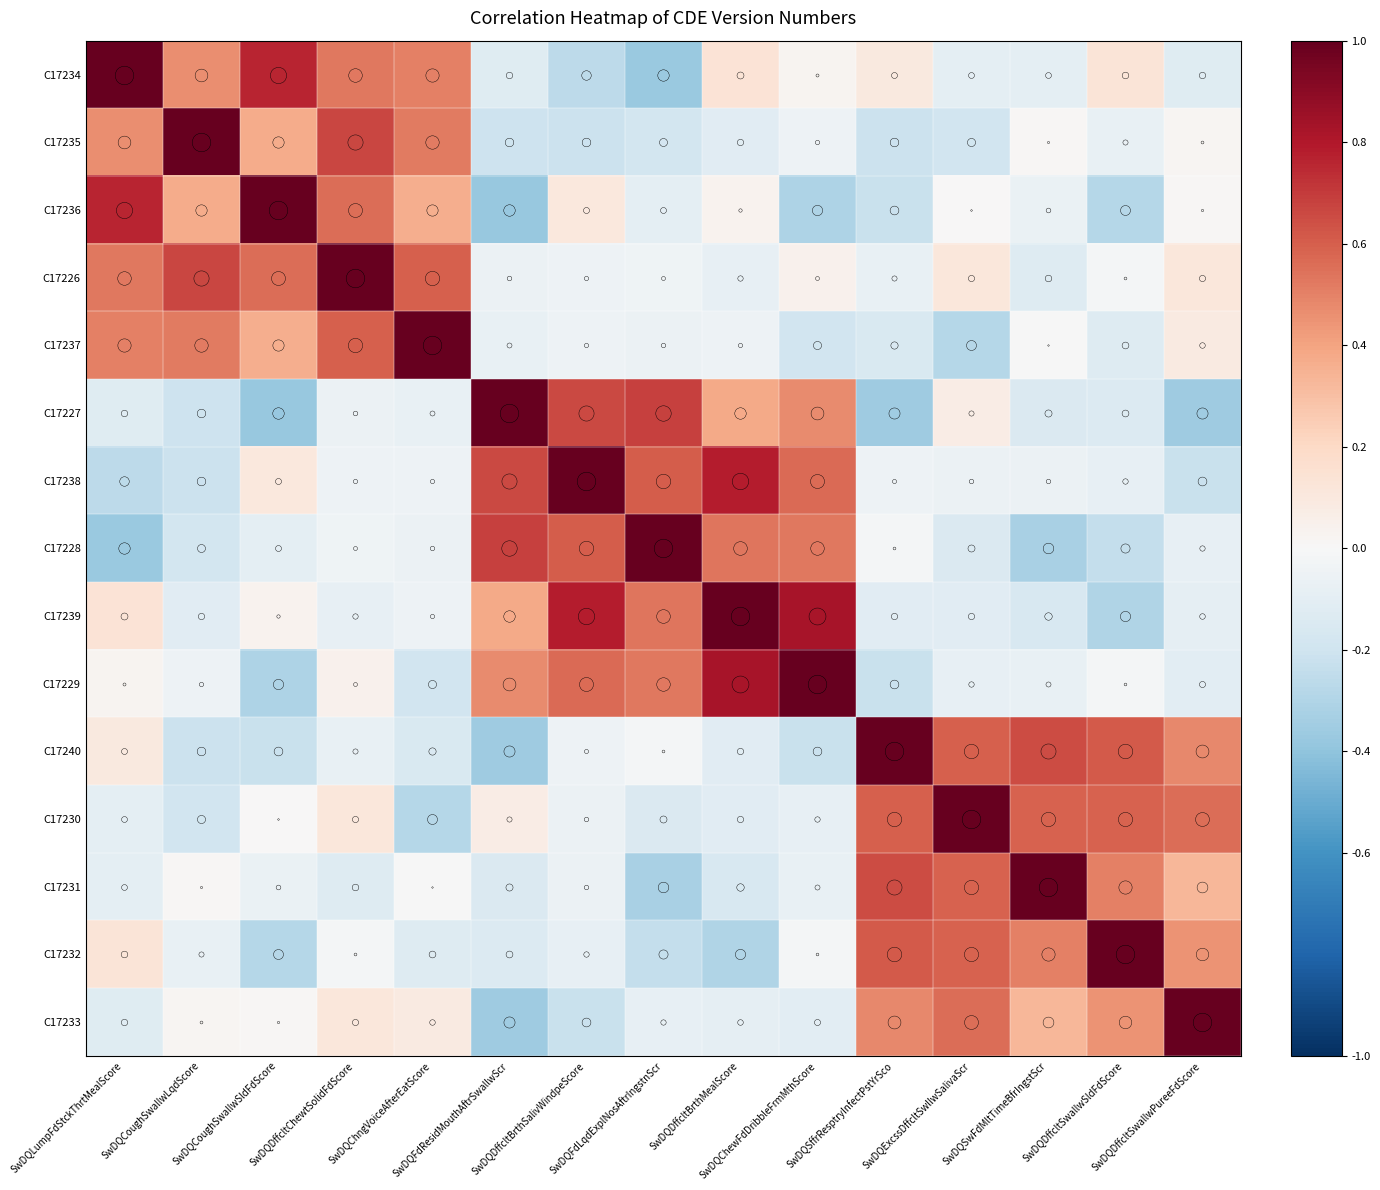

What is the greatest value displayed?

1.0